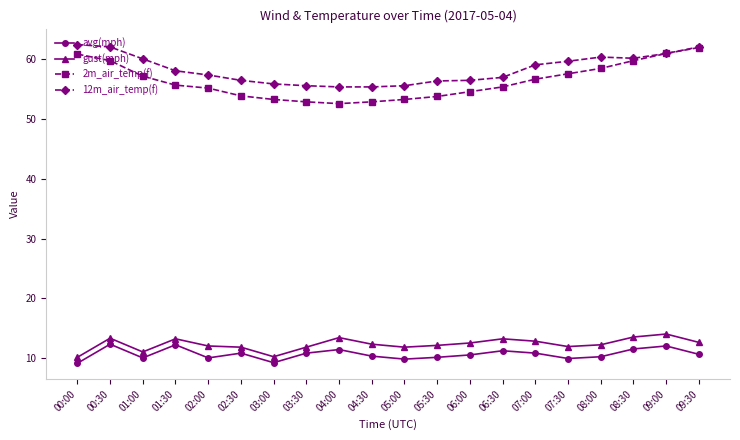

How many categories are shown in the chart?

20